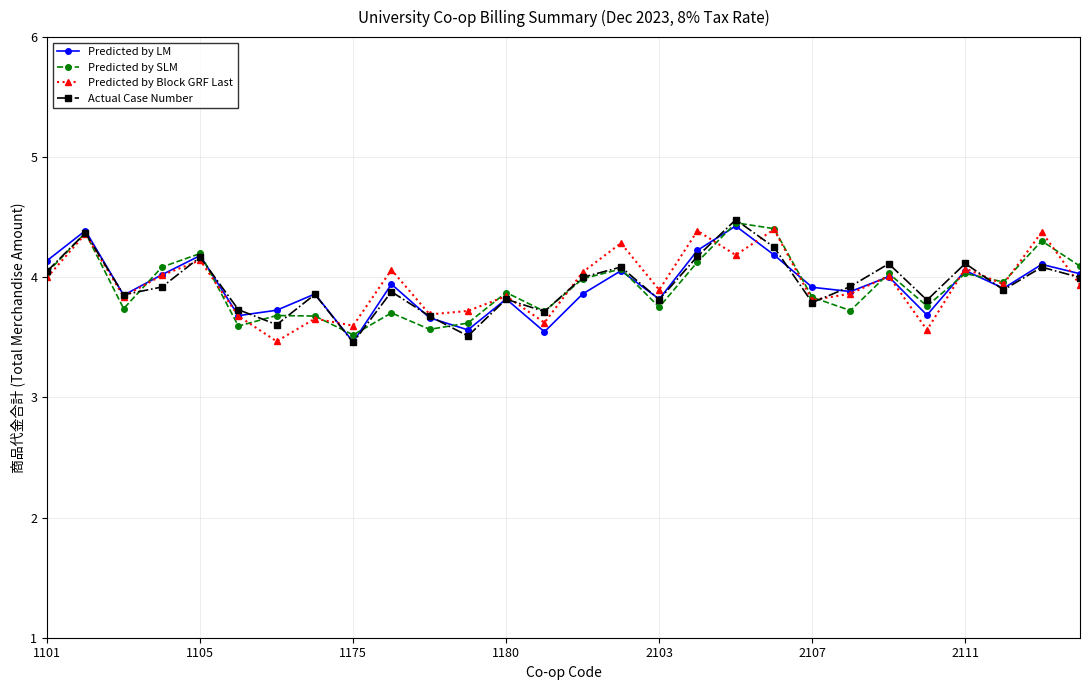

In Predicted by LM, how many points are higher than both neighbors (excluding endpoints)?

10